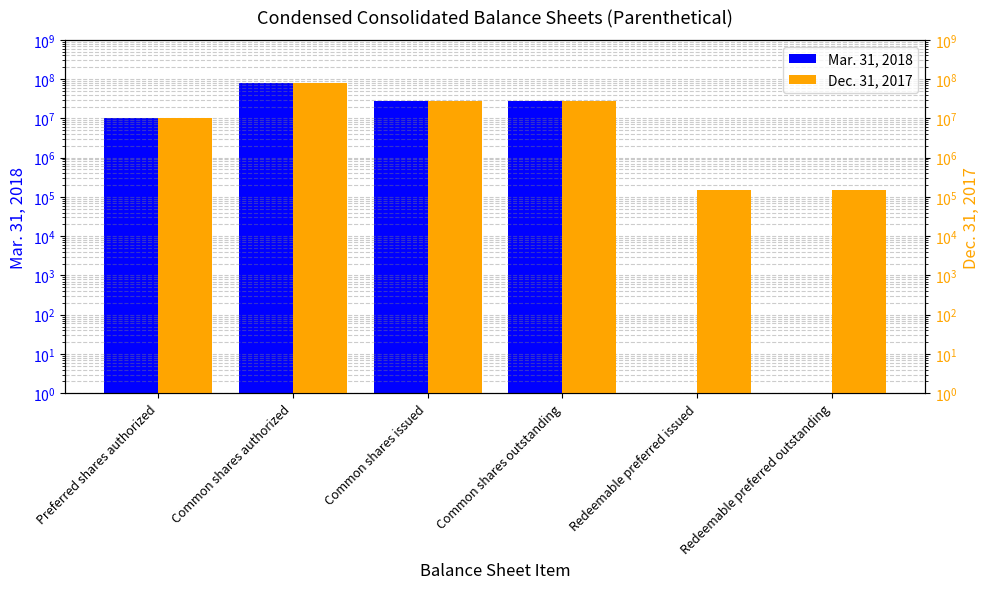

What is the label of the 3rd bar from the left?

Common shares issued